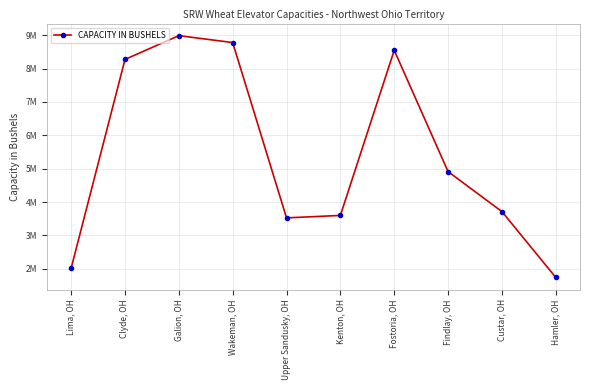

What is the value of the 1st point from the left?

2018000